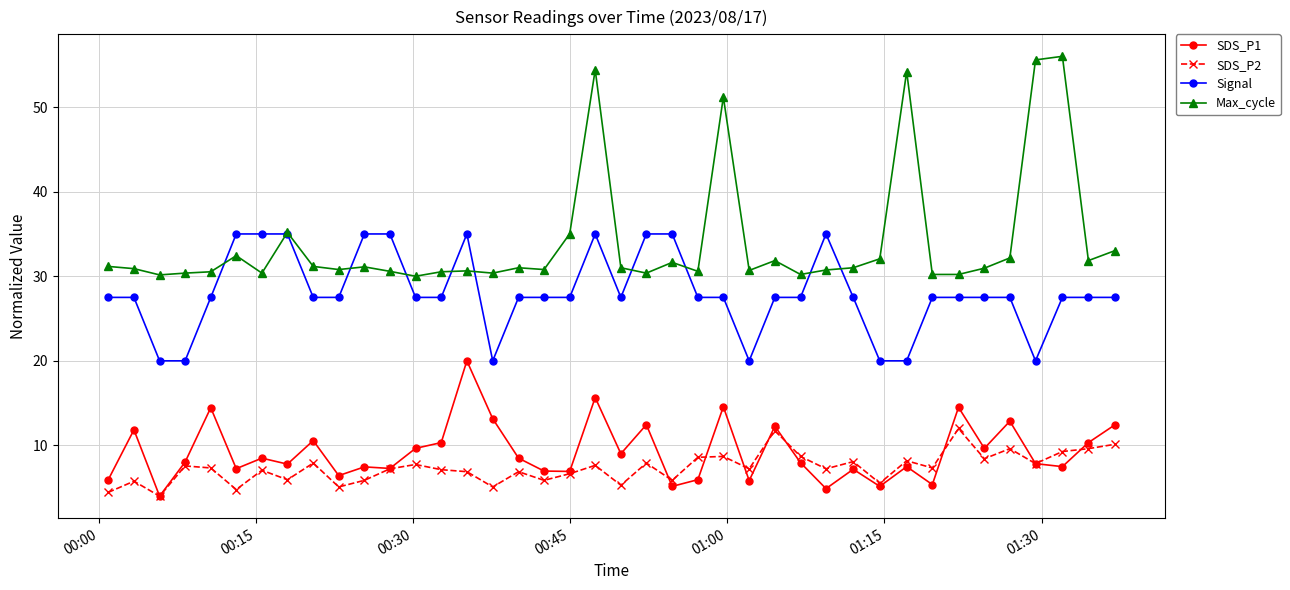

Which series has the widest spread of values?

Max_cycle